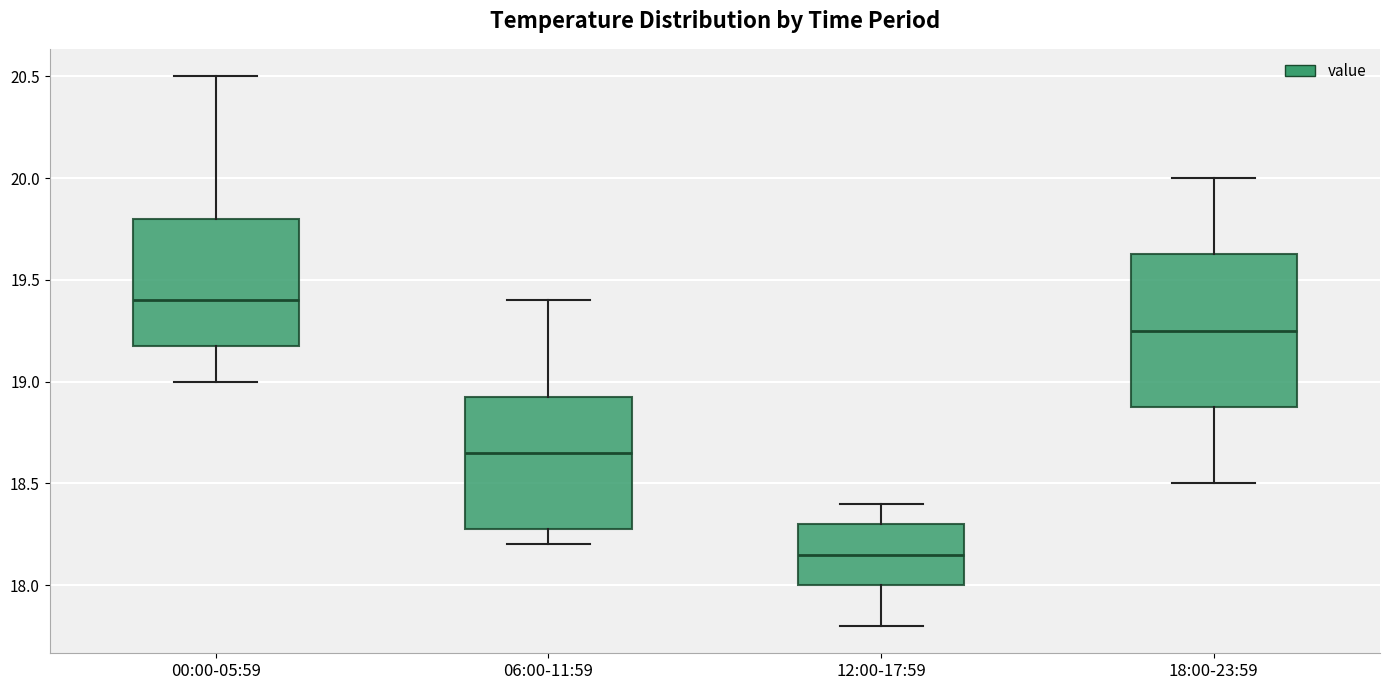

Which box is the tallest, from its lower edge to its upper edge?

18:00-23:59